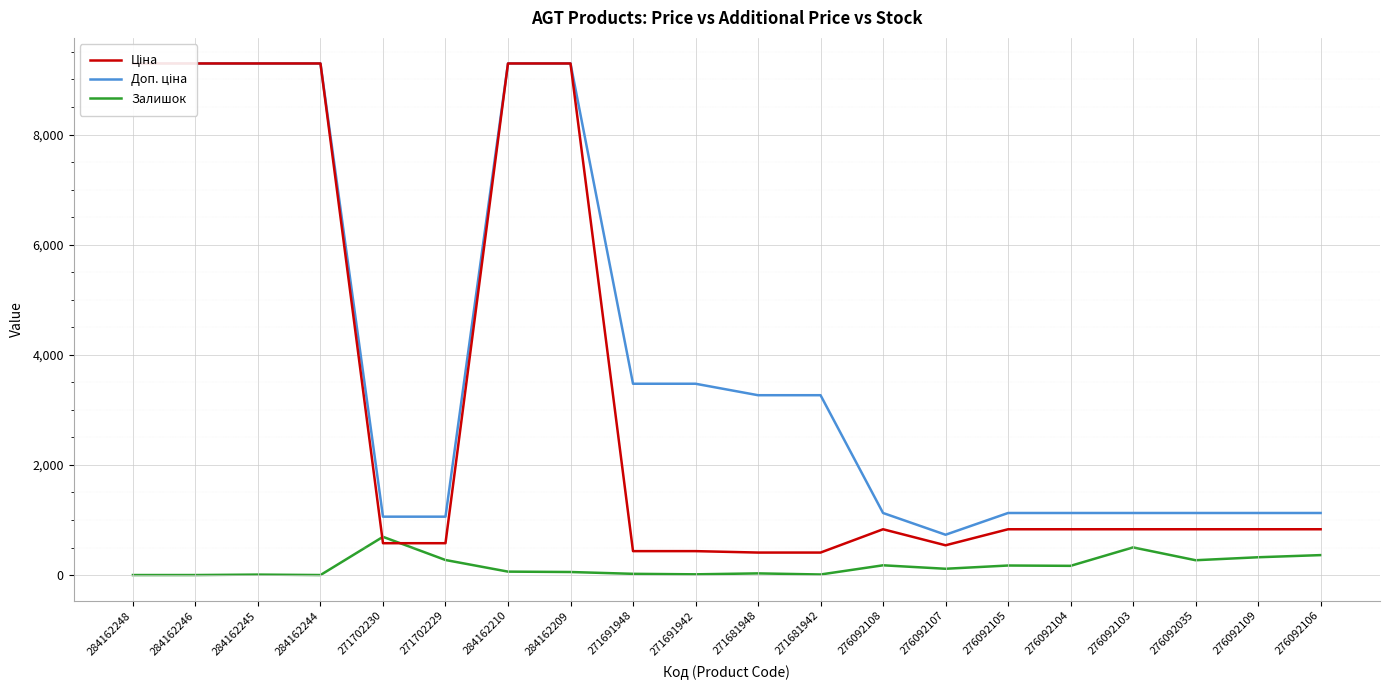

Which has a higher value, 276092105 or 276092109?

276092105